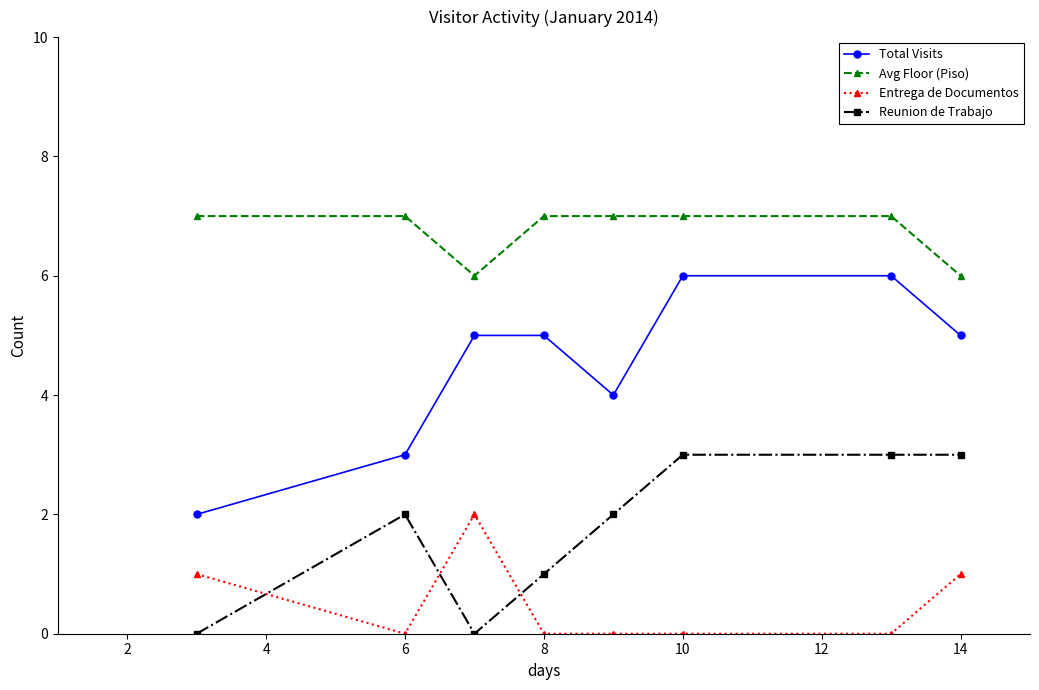

Which series has the largest total across all categories?

Avg Floor (Piso)